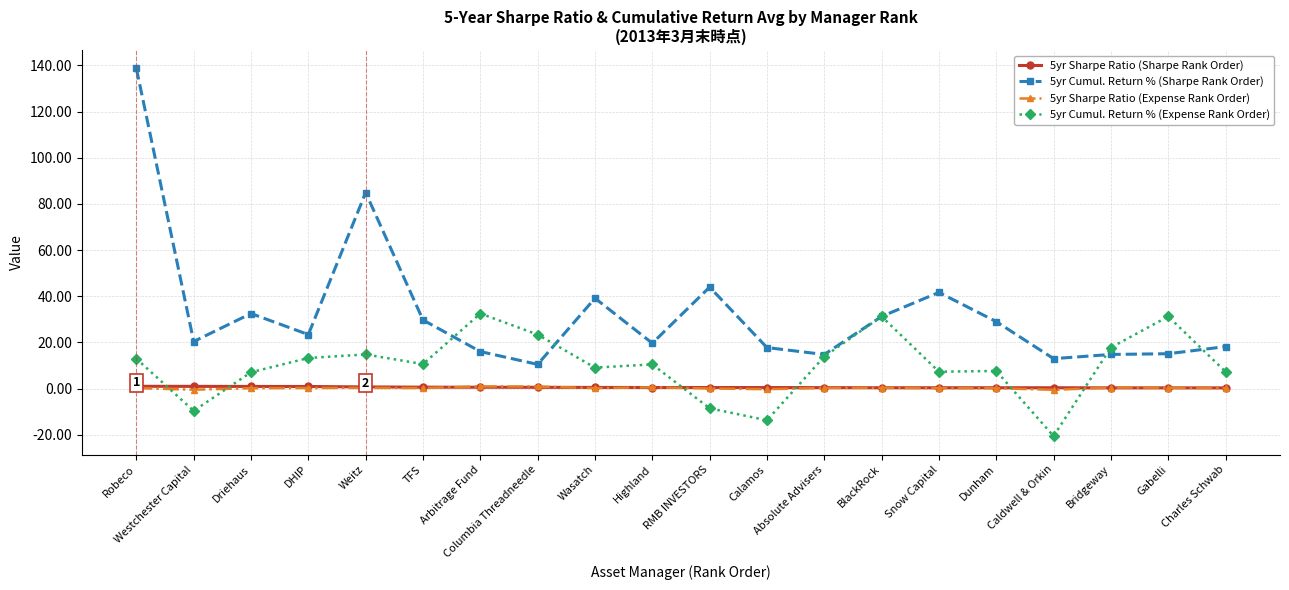

Is the value of 5yr Cumul. Return % (Sharpe Rank Order) at DHIP greater than the value of 5yr Sharpe Ratio (Sharpe Rank Order) at Charles Schwab?

Yes